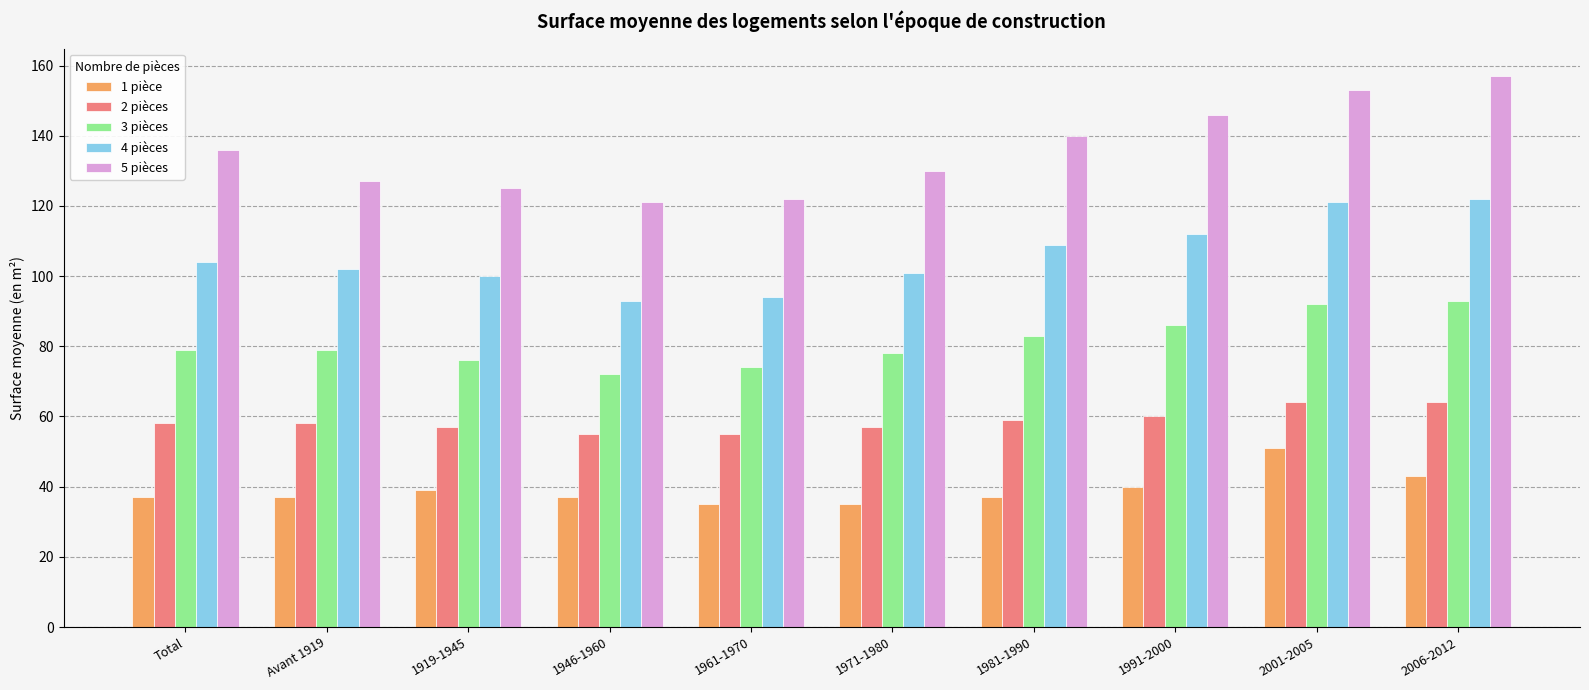

Is it true that 3 pièces equals 72 at 1946-1960?

True